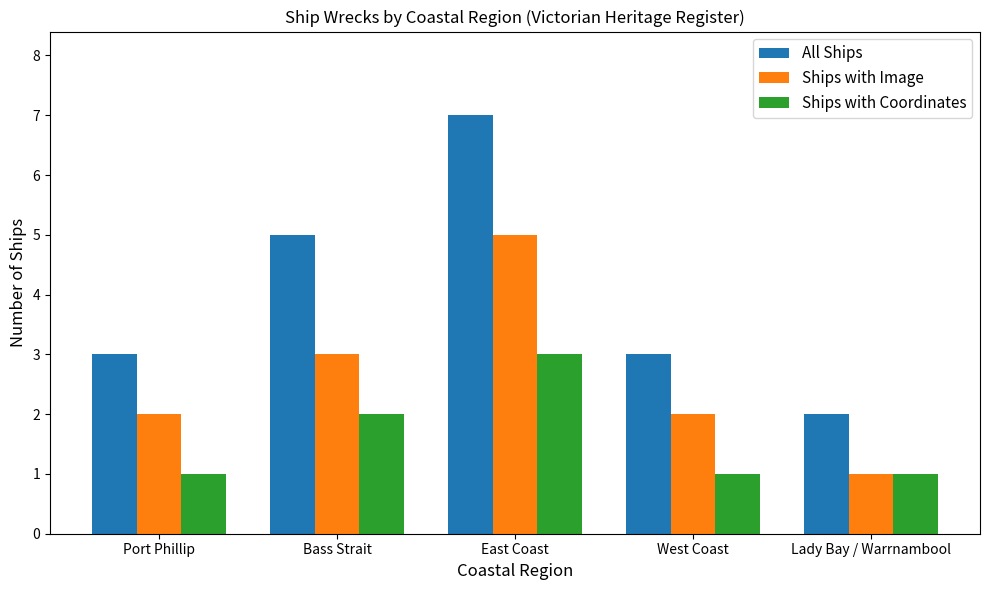

Which series has the widest spread of values?

All Ships